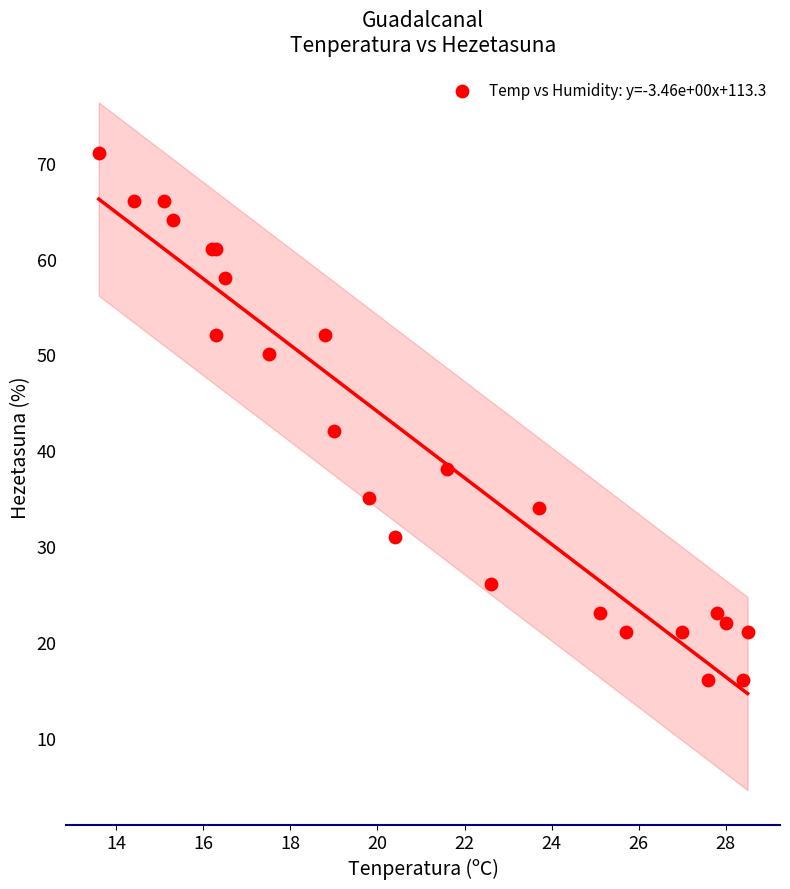

What Y value in the scatter plot is closest to 43?

42